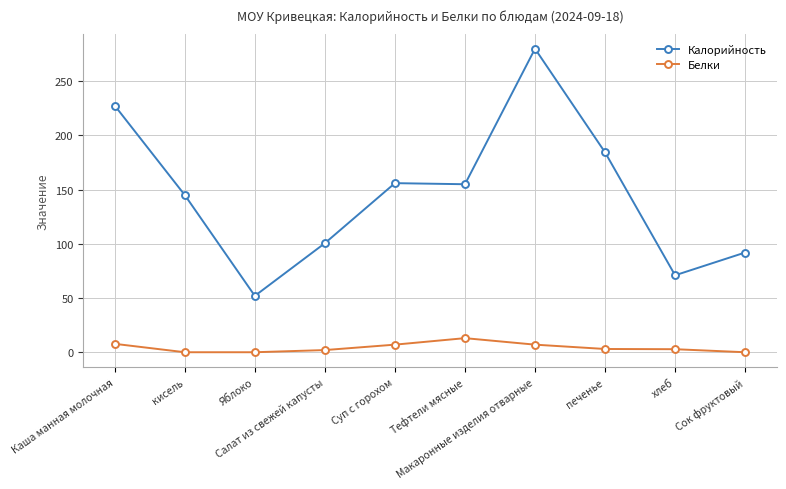

Which series has the largest total across all categories?

Калорийность